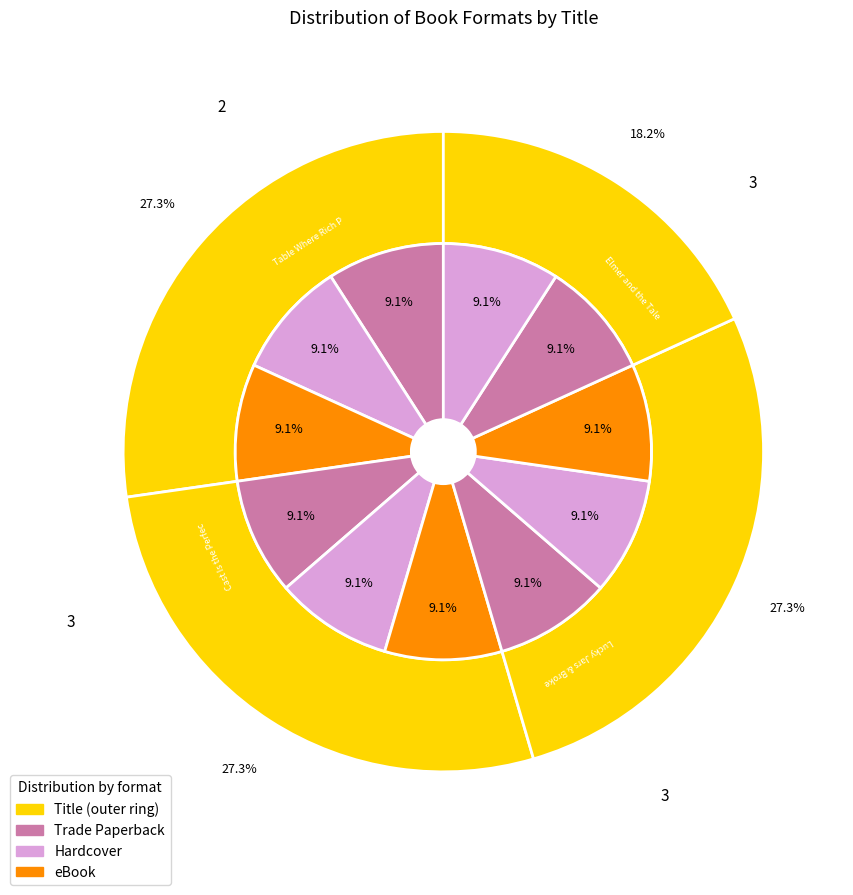

Count the number of slices in the pie.

4